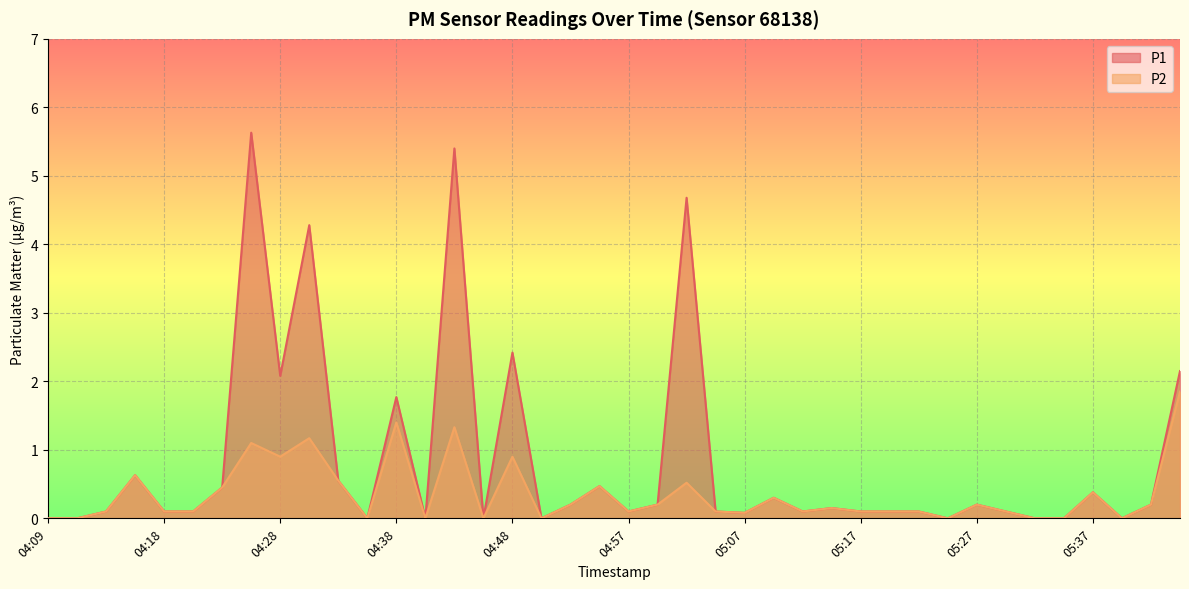

What position from the right is 04:14?

38